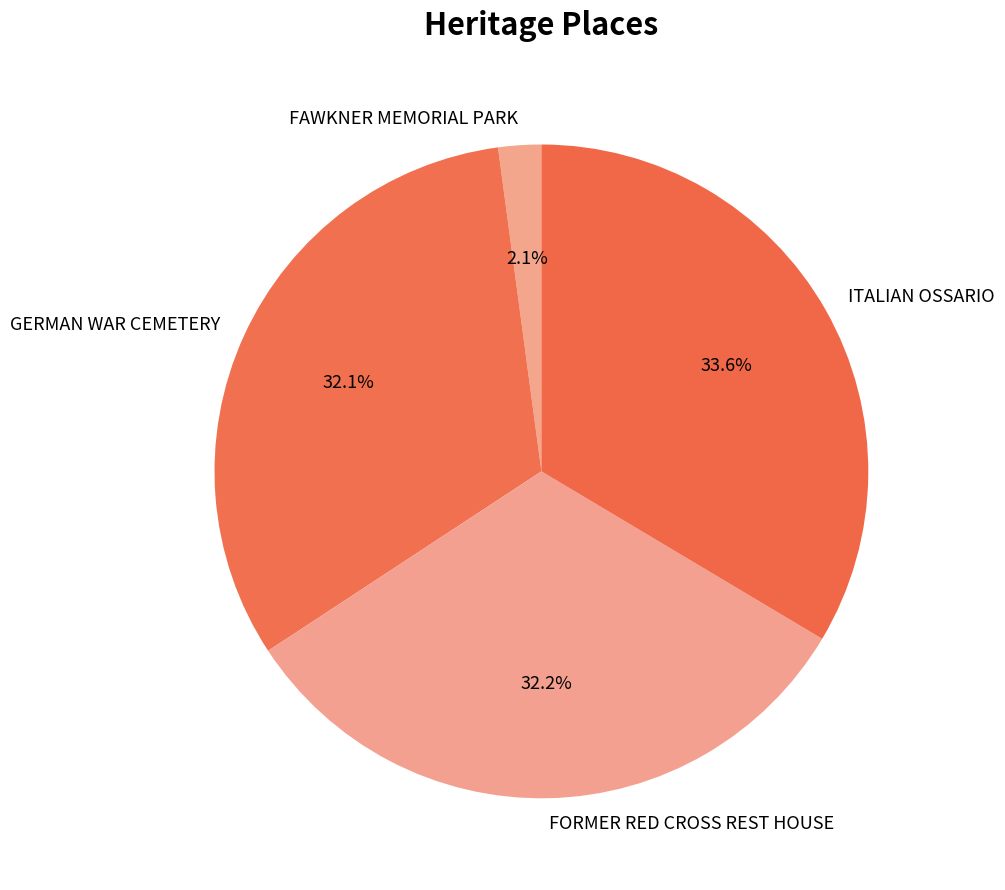

What is the smallest slice in the pie chart?

FAWKNER MEMORIAL PARK